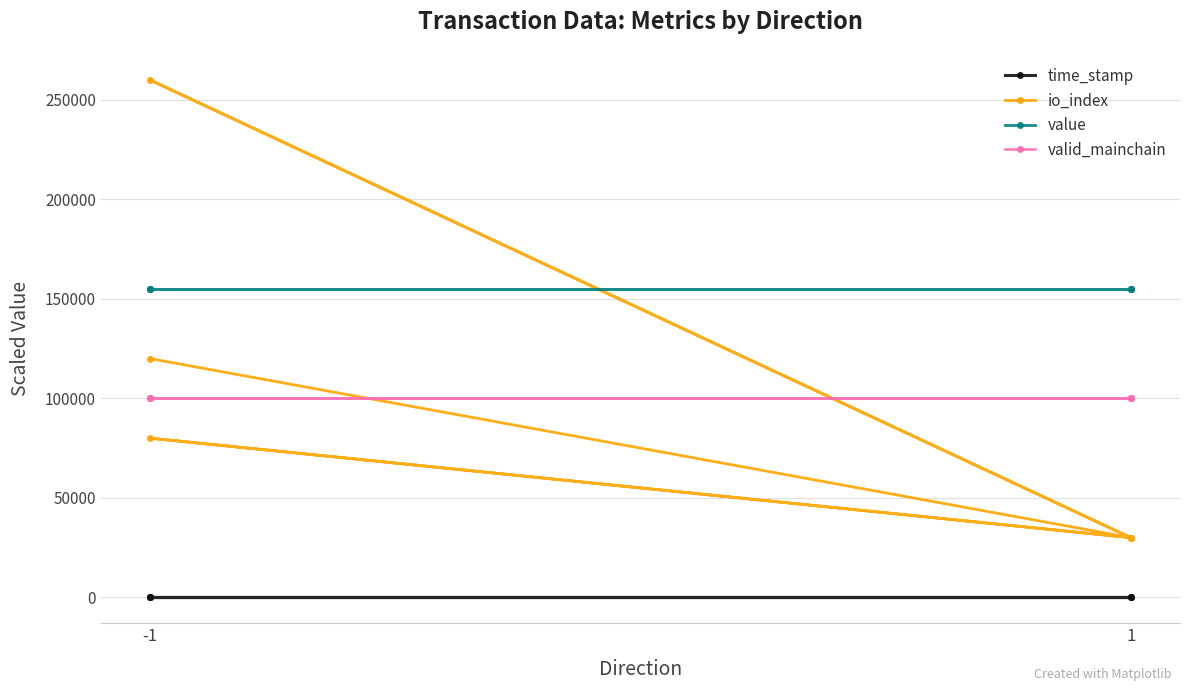

Count the time_stamp values in the range 1 to 2.

6